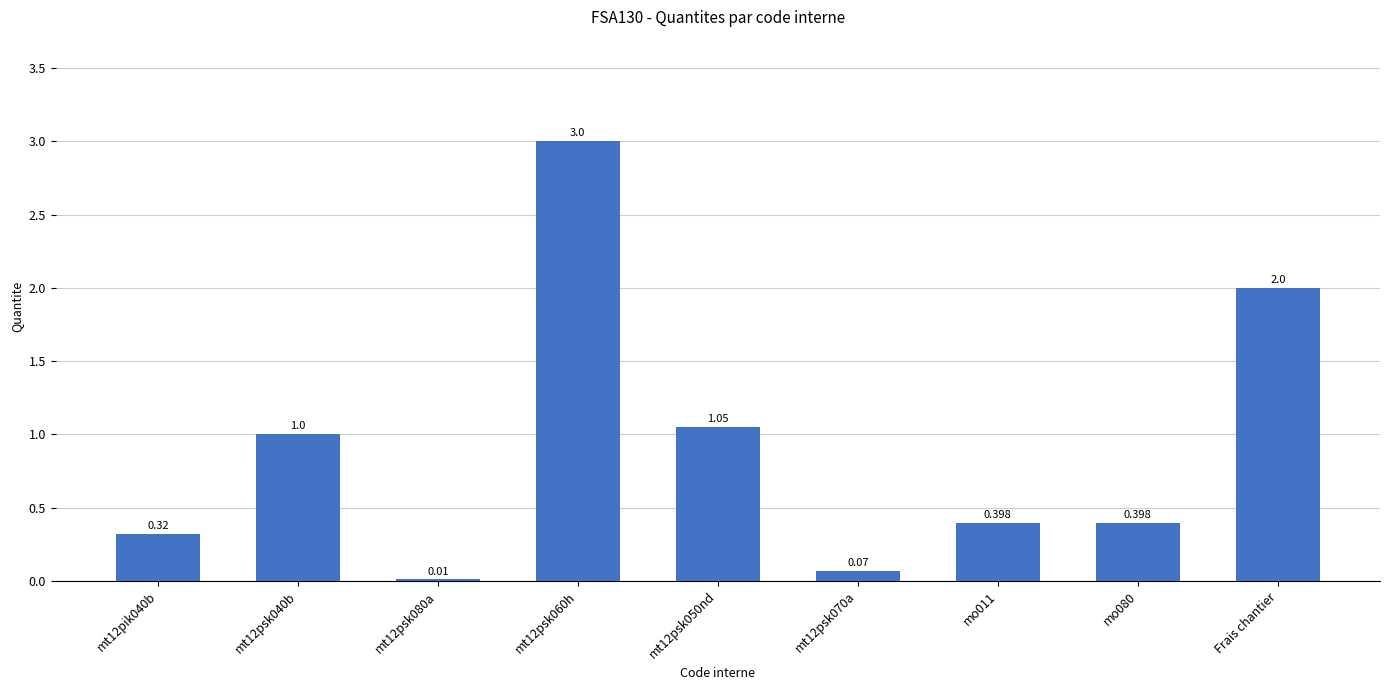

How many series are shown in this chart?

1